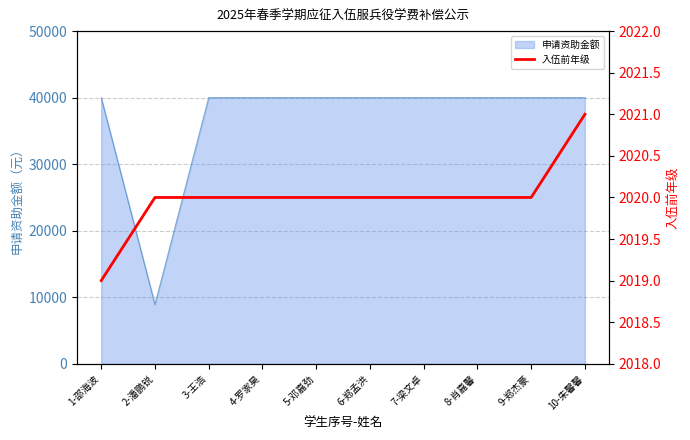

What is the maximum value for 申请资助金额?

40000.0